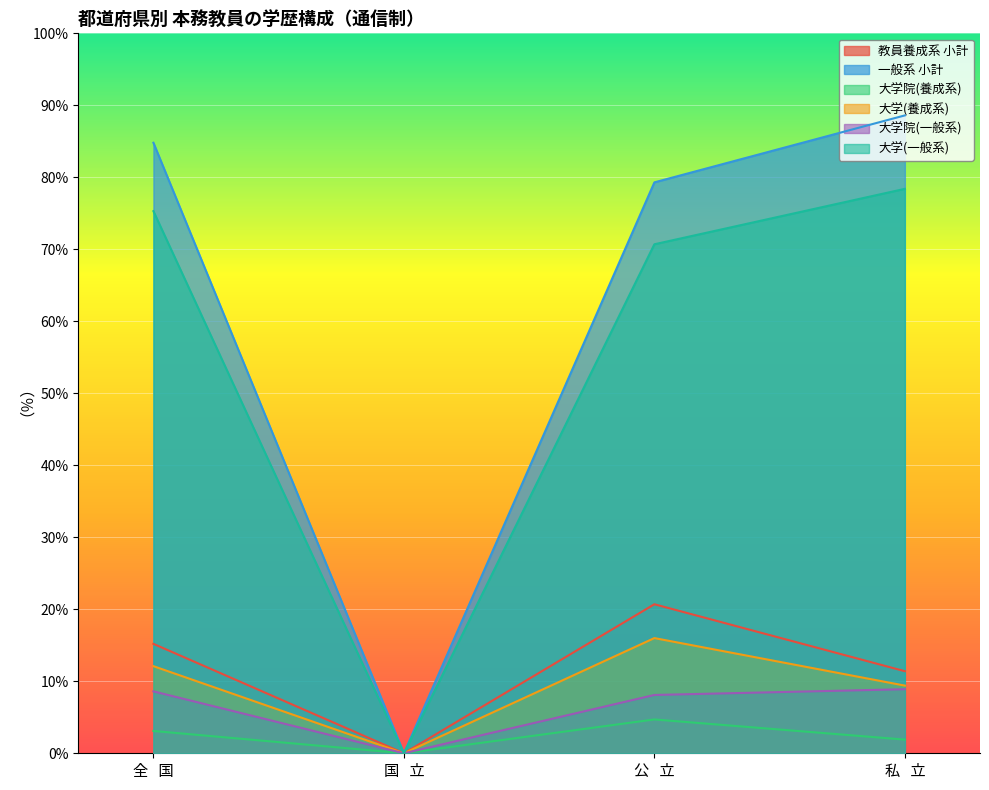

Where is the first local maximum for 教員養成系 小計?

公   立